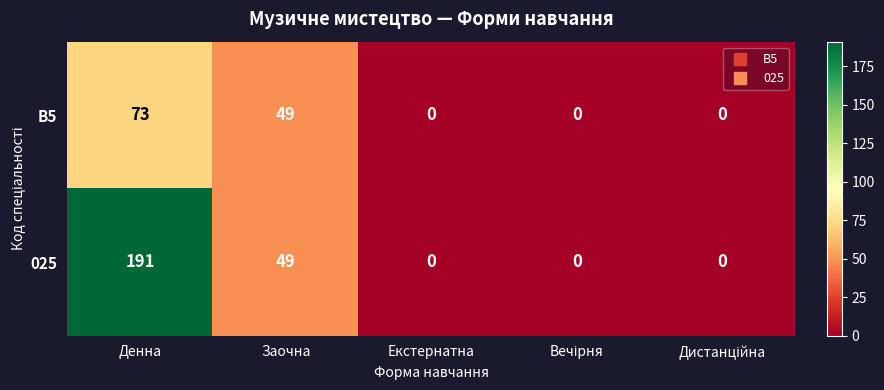

Reading right to left, list all the values displayed in this chart.

B5: 0	0	0	49	73
025: 0	0	0	49	191